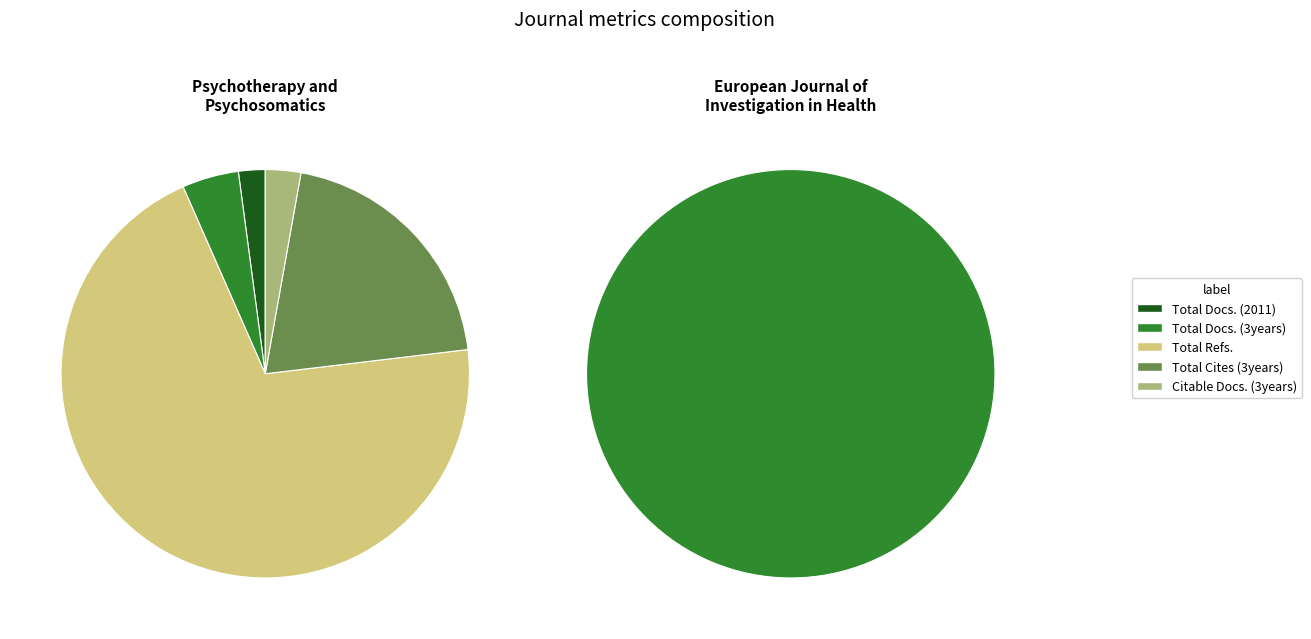

To the nearest percent, what percentage of the pie is Psychotherapy and Psychosomatics?

43%